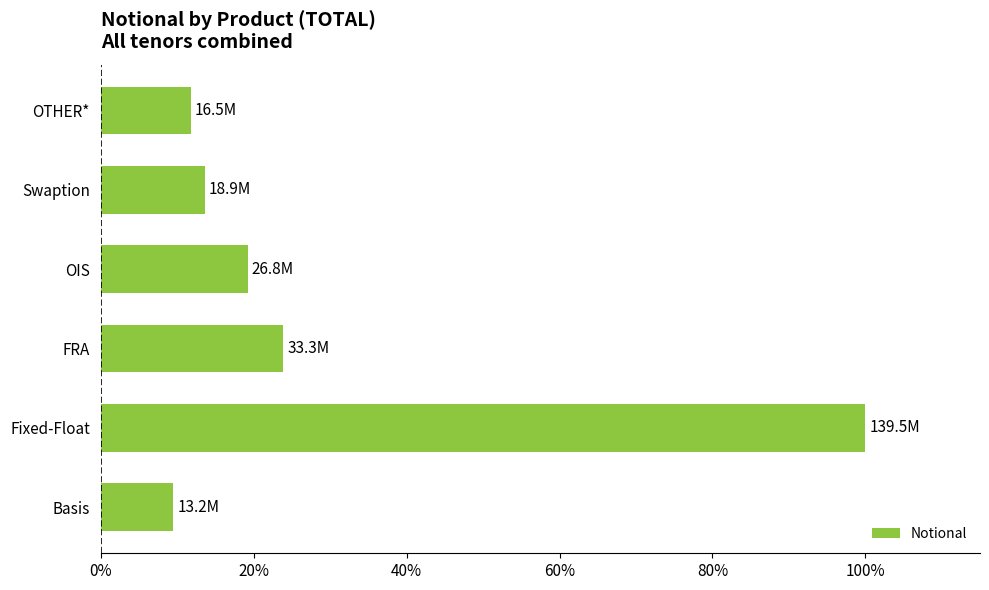

What is the ratio of the value at FRA to the value at Basis?

2.5